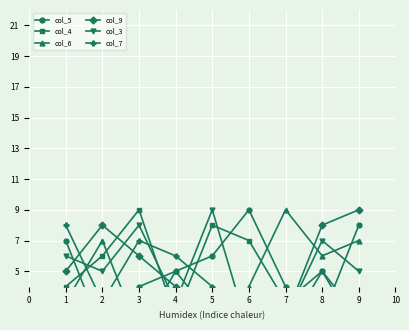

Does the chart display data point markers on the line(s)?

Yes